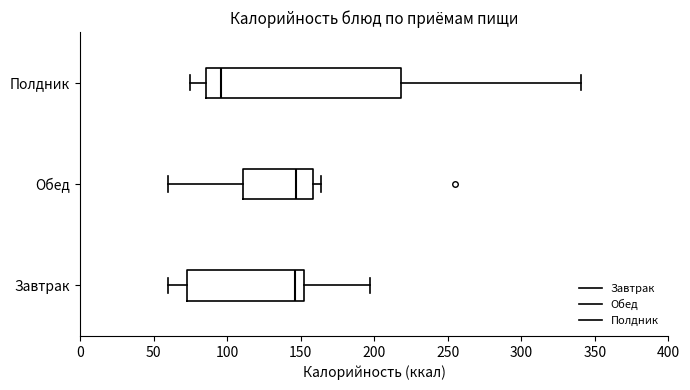

Which box has the furthest to the left median line?

Полдник